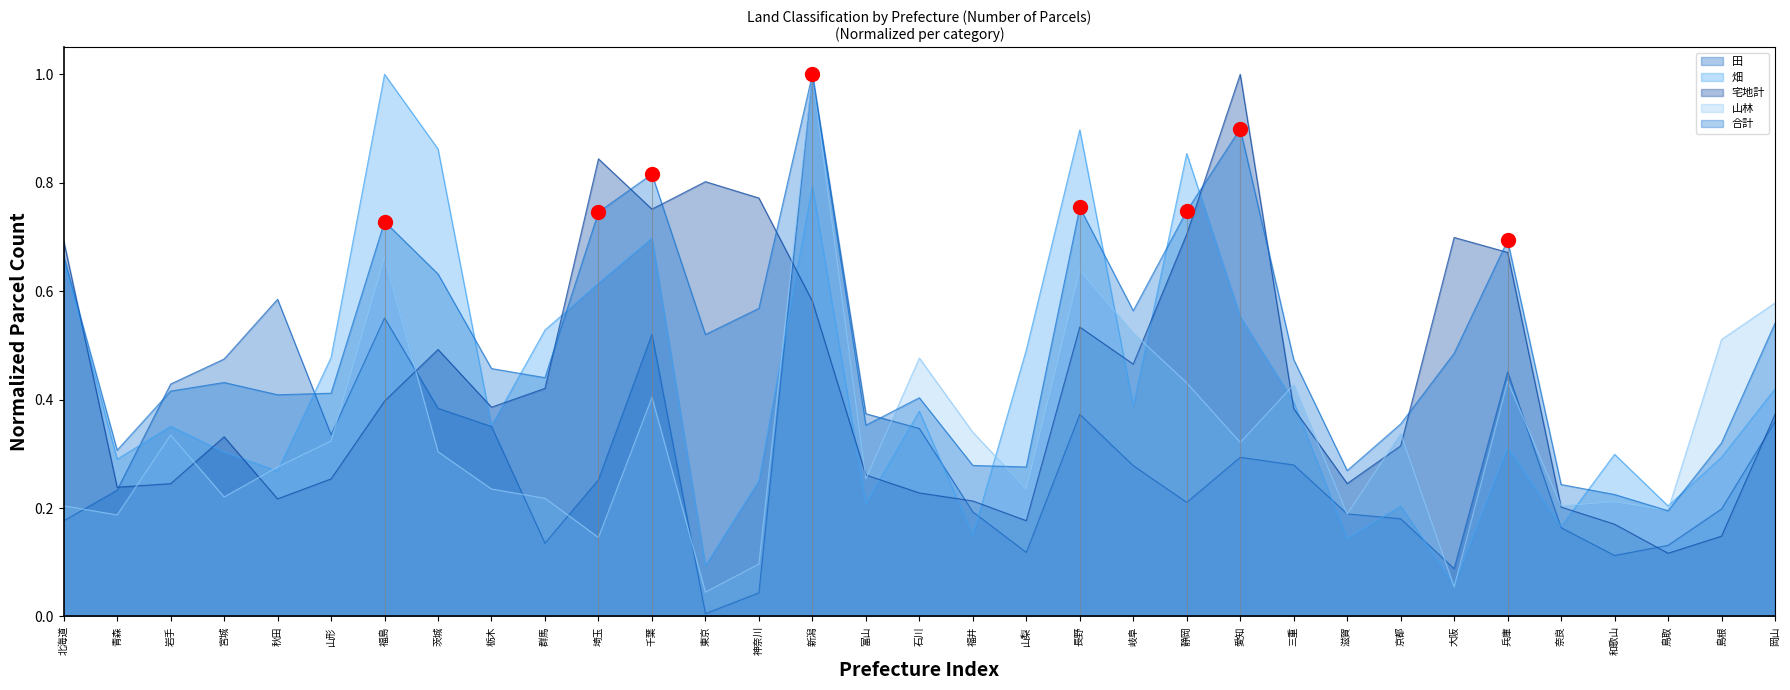

What is the difference between the highest and lowest values at 山形?

0.2